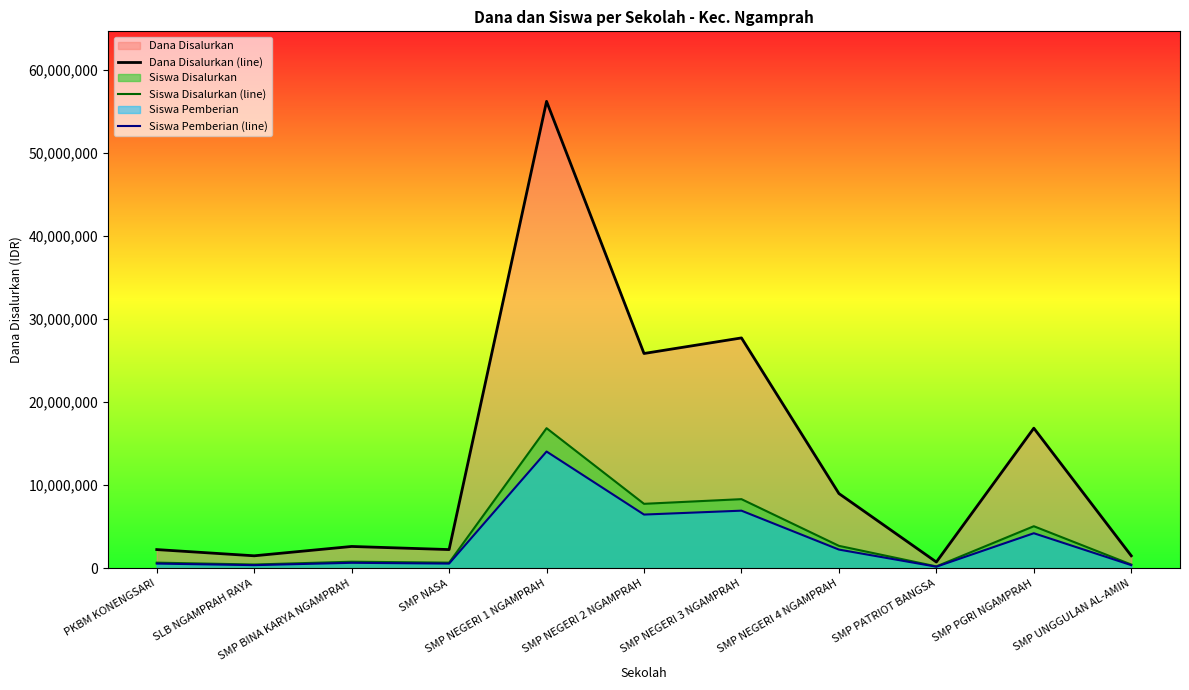

What is the minimum value shown in the chart?

187500